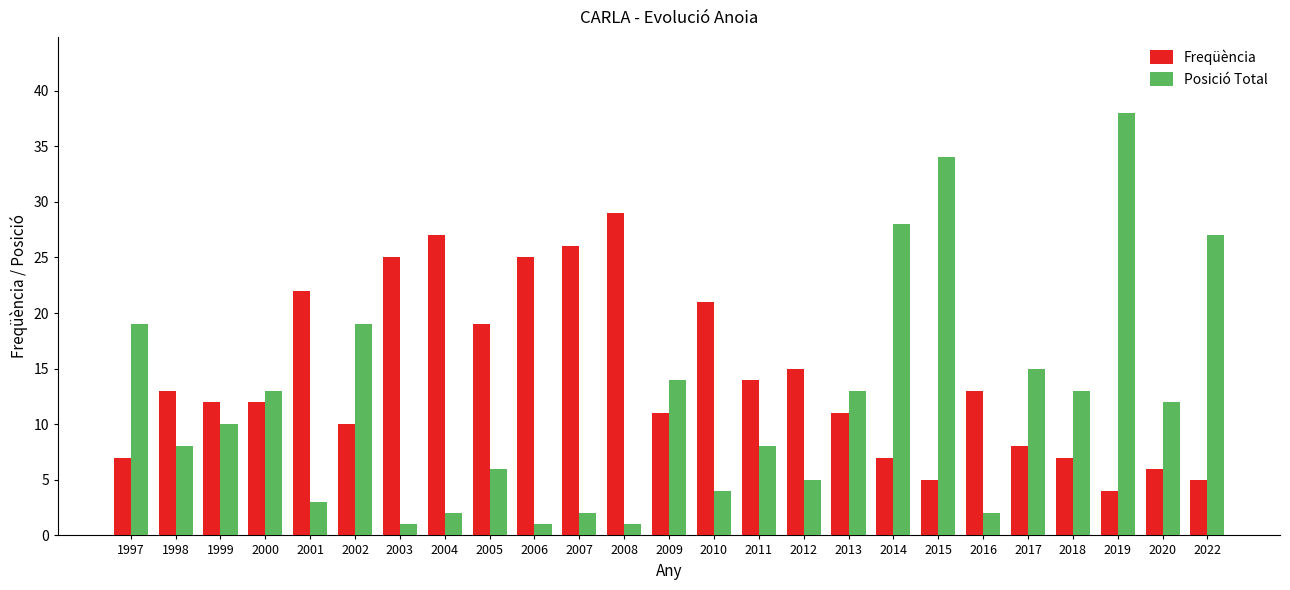

Count the number of categories in the chart.

25